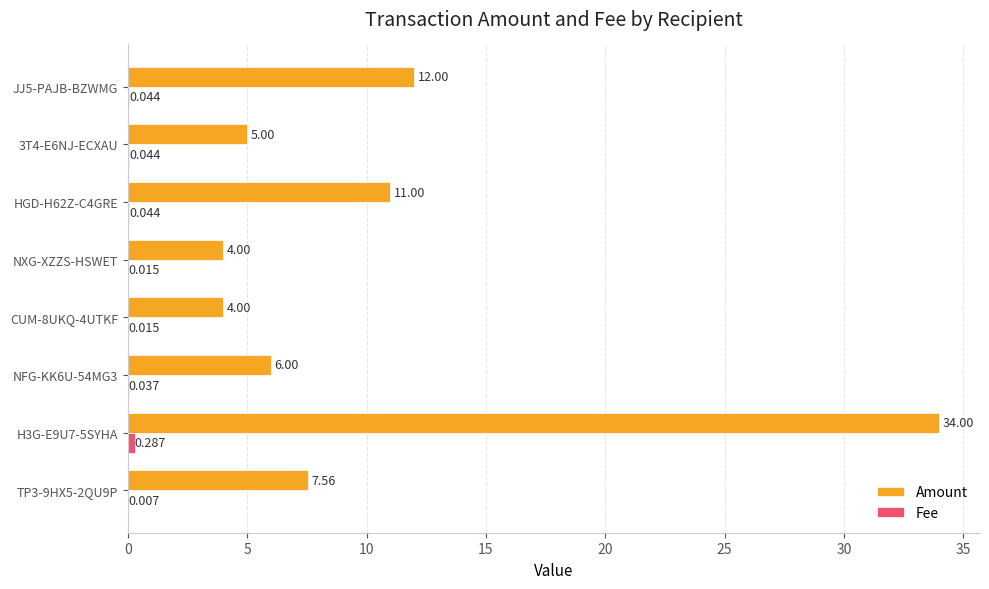

Which series has the largest total across all categories?

Amount